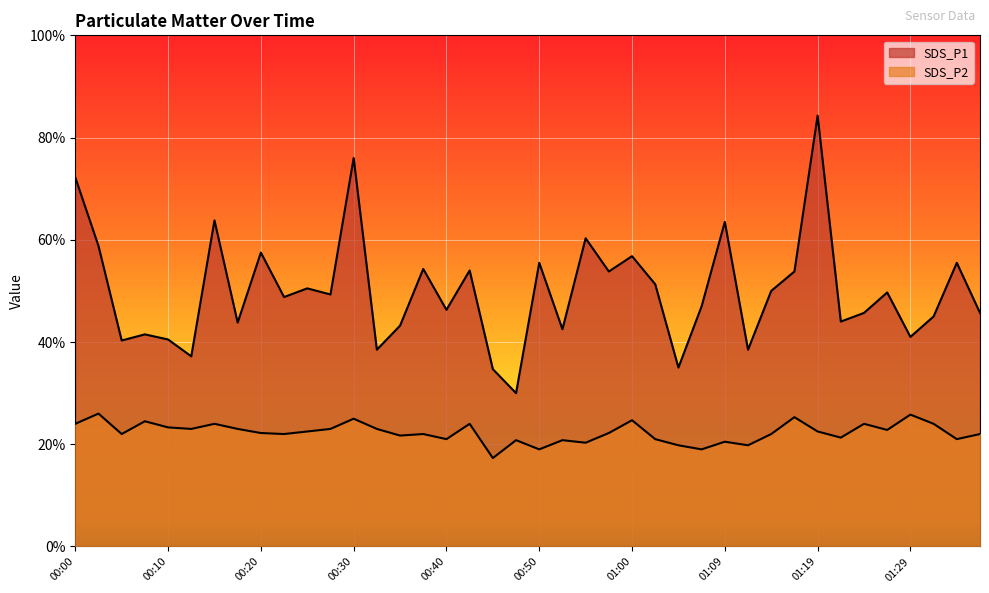

Which label corresponds to the largest value in the chart?

01:19